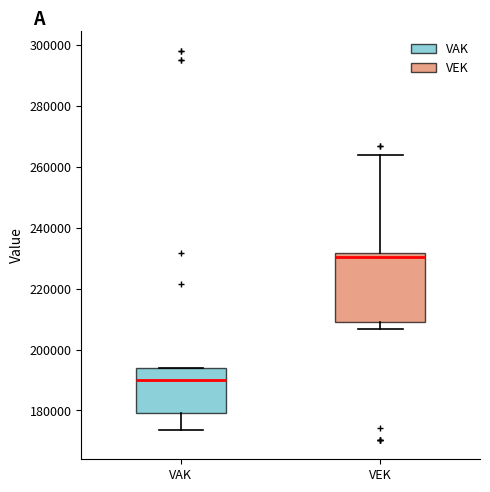

Where is the upper edge of the box for VEK on the y-axis? The values are not printed on the chart, so give them approximately, as read against the axis.

232000